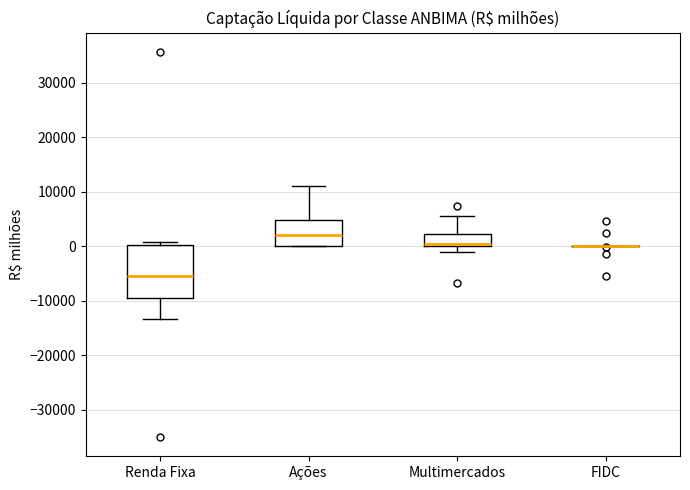

Reading left to right, transcribe this box plot: for each box, give where its median line is, the range the box spans, and where its two whiskers end, as read against the y-axis. The values are not printed on the chart, so give them approximately, as read against the axis.

Renda Fixa: median -5000, box -9000 to 0, whiskers -13000 to 1000
Ações: median 2000, box 0 to 5000, whiskers 0 to 11000
Multimercados: median 0 (just above the box's lower edge), box 0 to 2000, whiskers -1000 to 6000
FIDC: box collapsed to a line at 0, whiskers 0 to 0